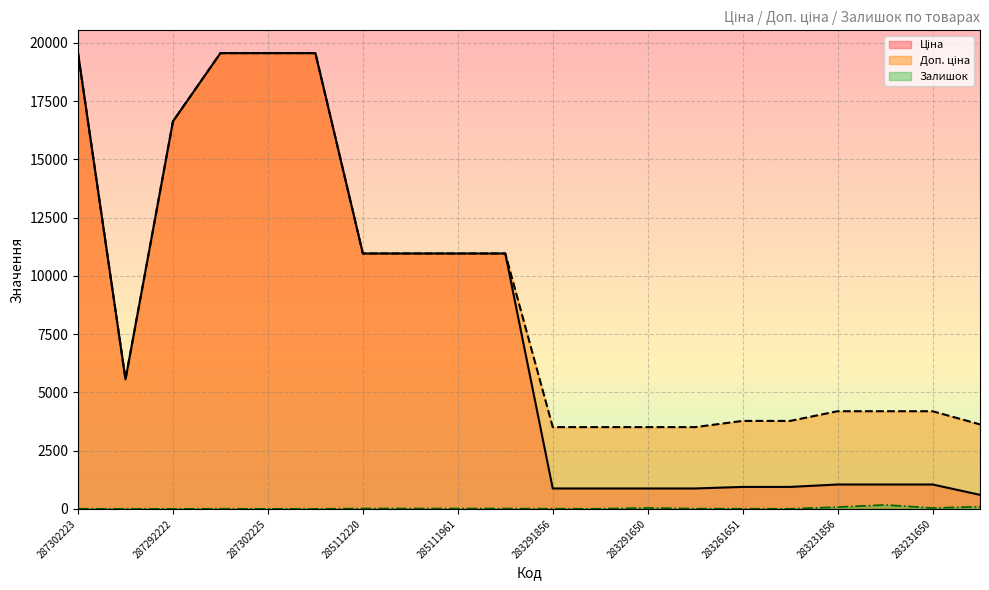

What is the value of the Залишок point at the 14th from the left?

12.0